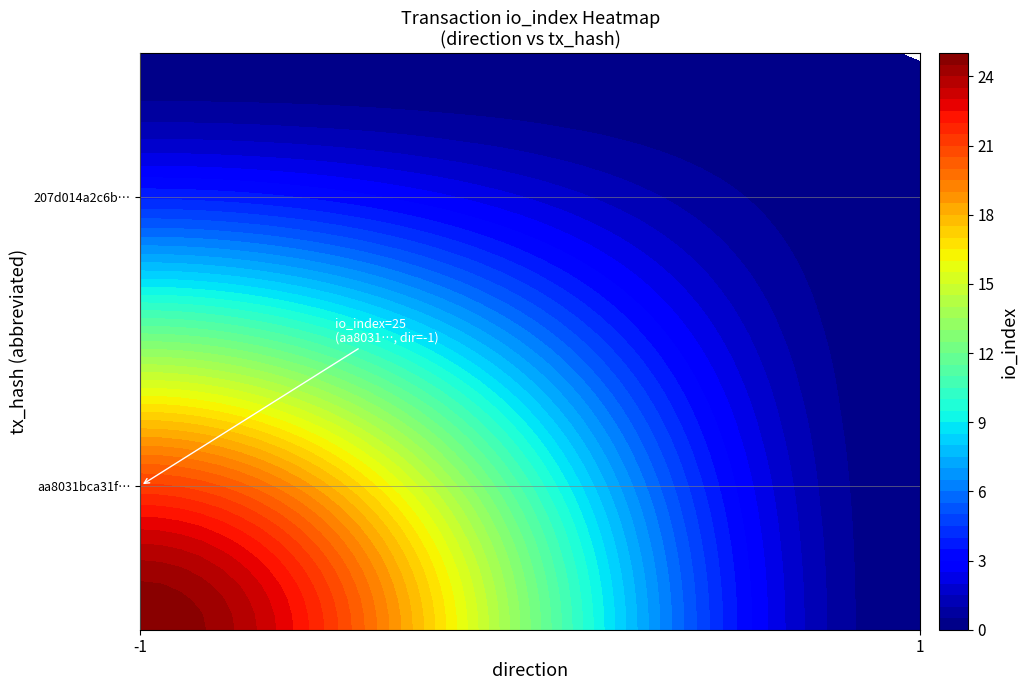

The aa8031bca31f0142fcb97b351c507403e855b3d series shows 0 at 1. True or false?

True